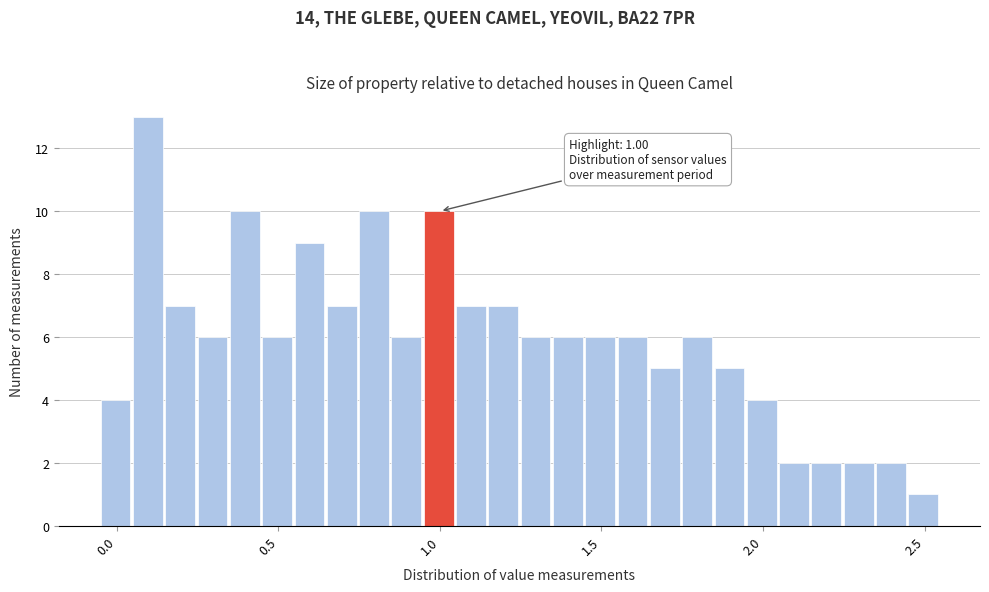

Read against the x-axis, roughly where is the centre of the tallest bar?

0.10